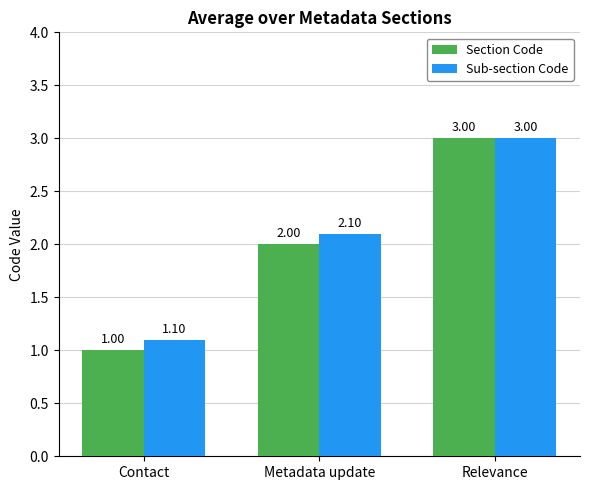

Rank the series by their average value, from lowest to highest.

Section Code, Sub-section Code